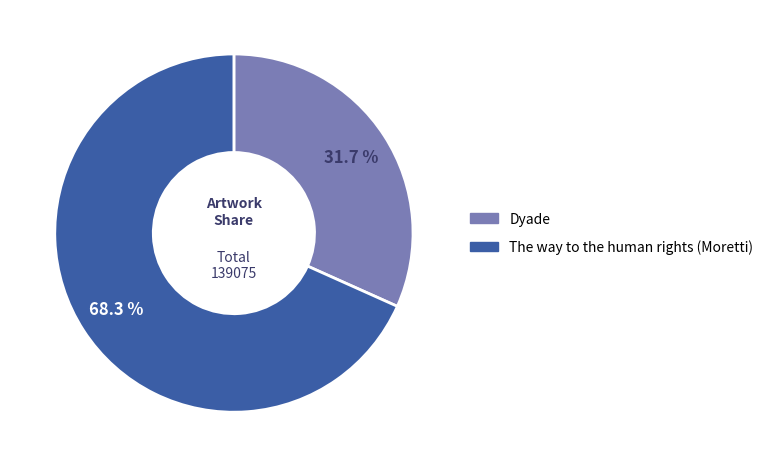

The The way to the human rights (Moretti) slice represents 68% of the pie. True or false?

True